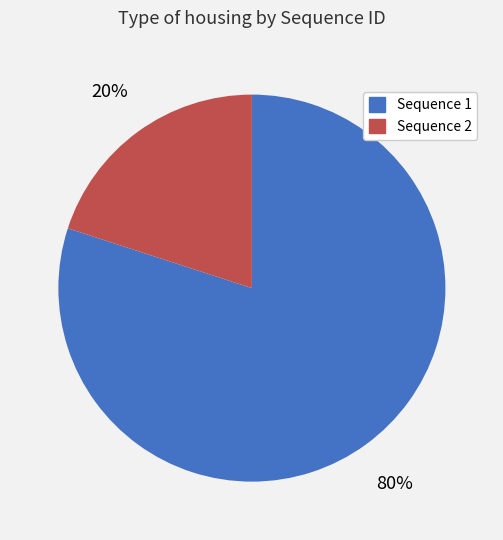

How many segments does this pie chart have?

2